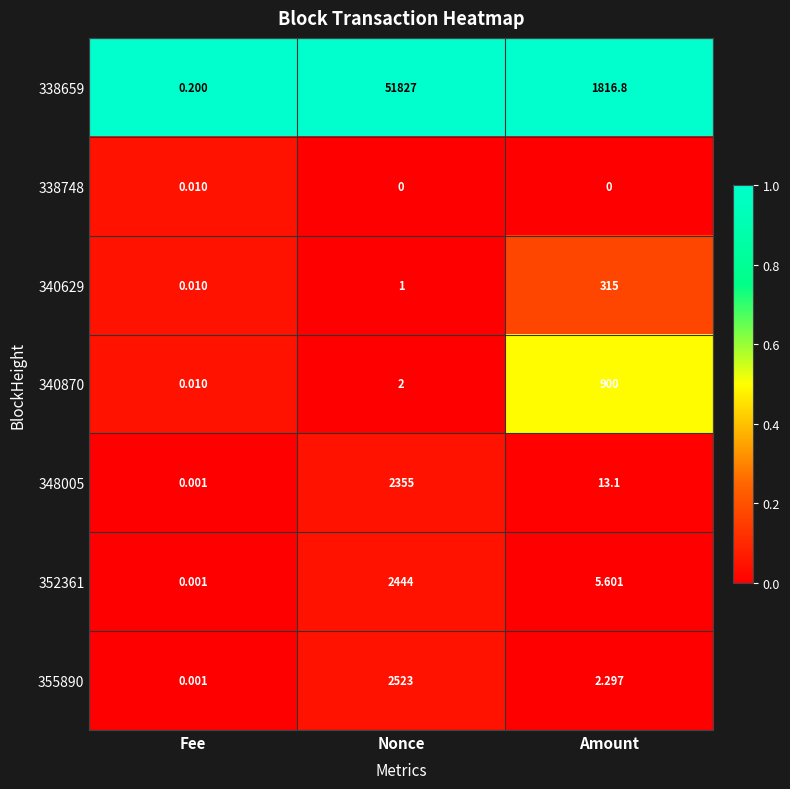

Count the number of categories in the chart.

3